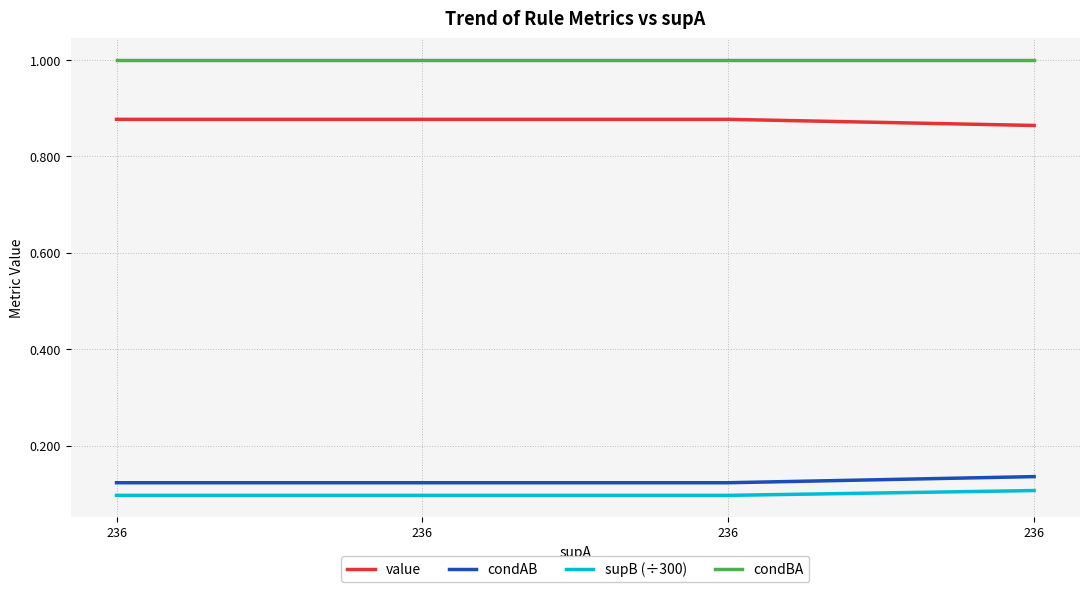

At how many categories does at least one series exceed 0?

4